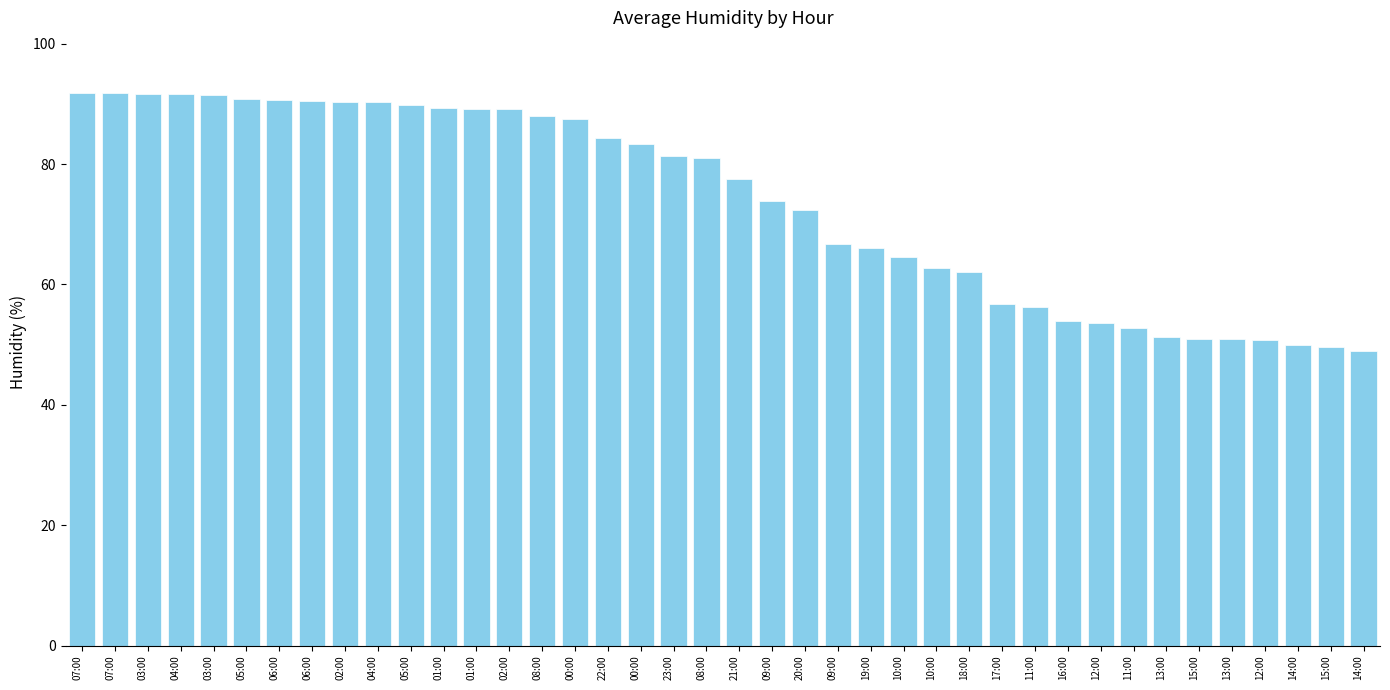

At which label does the data first exceed 81?

07:00